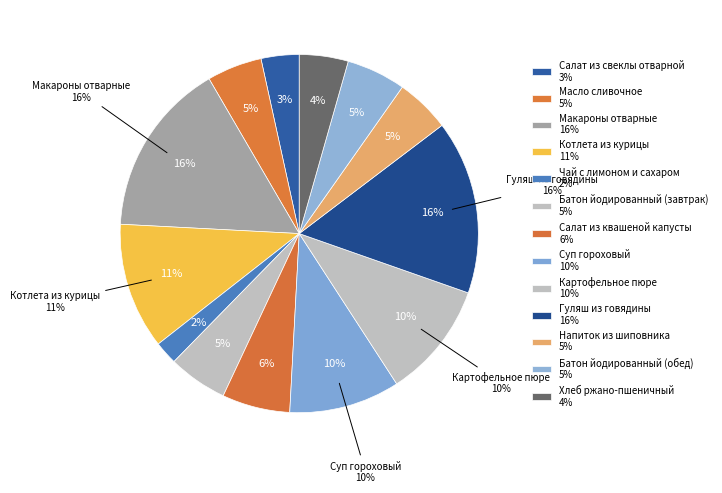

Is there any slice that represents more than half of the pie?

No